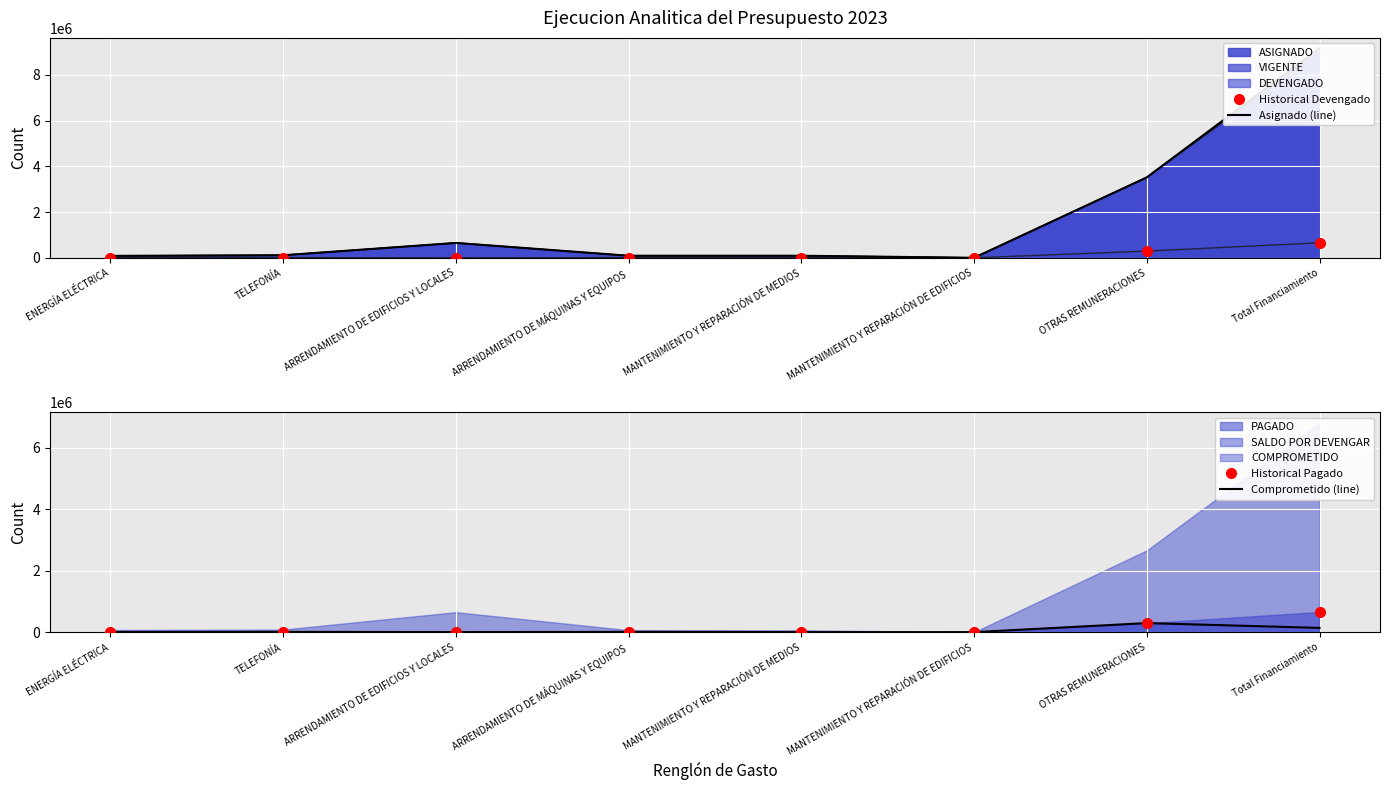

True or false: Asignado (line) and Historical Pagado intersect in this chart.

False